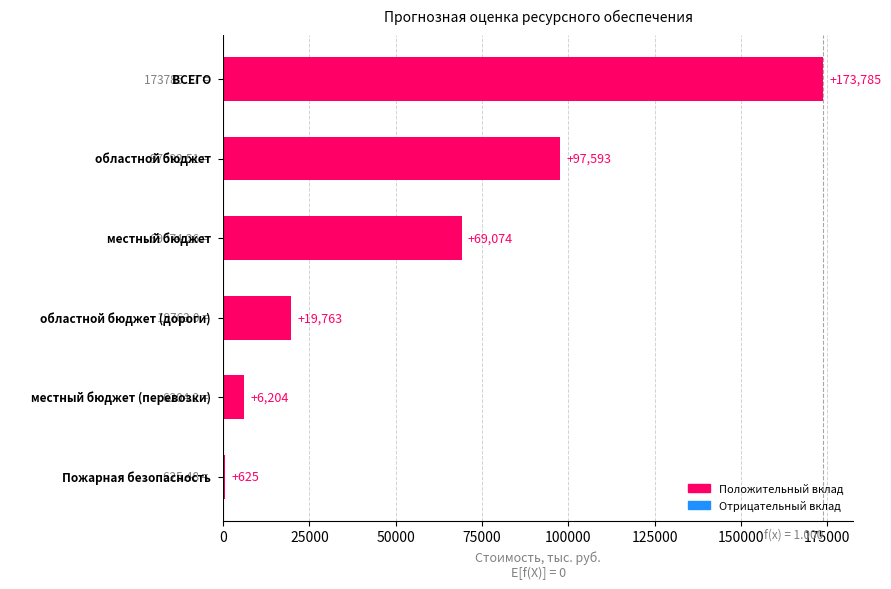

What is the greatest value displayed?

173785.2